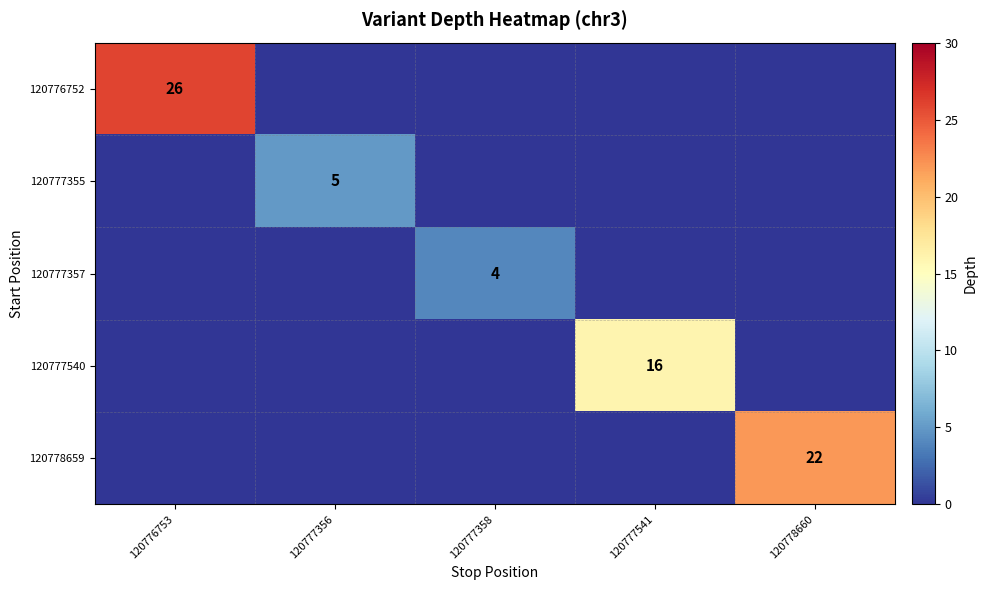

The 120778659 series shows 22 at 120778660. True or false?

True